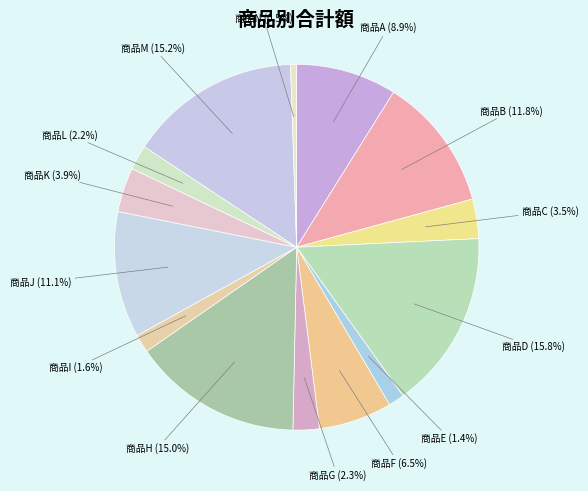

Between 商品I and 商品G, which is larger?

商品G